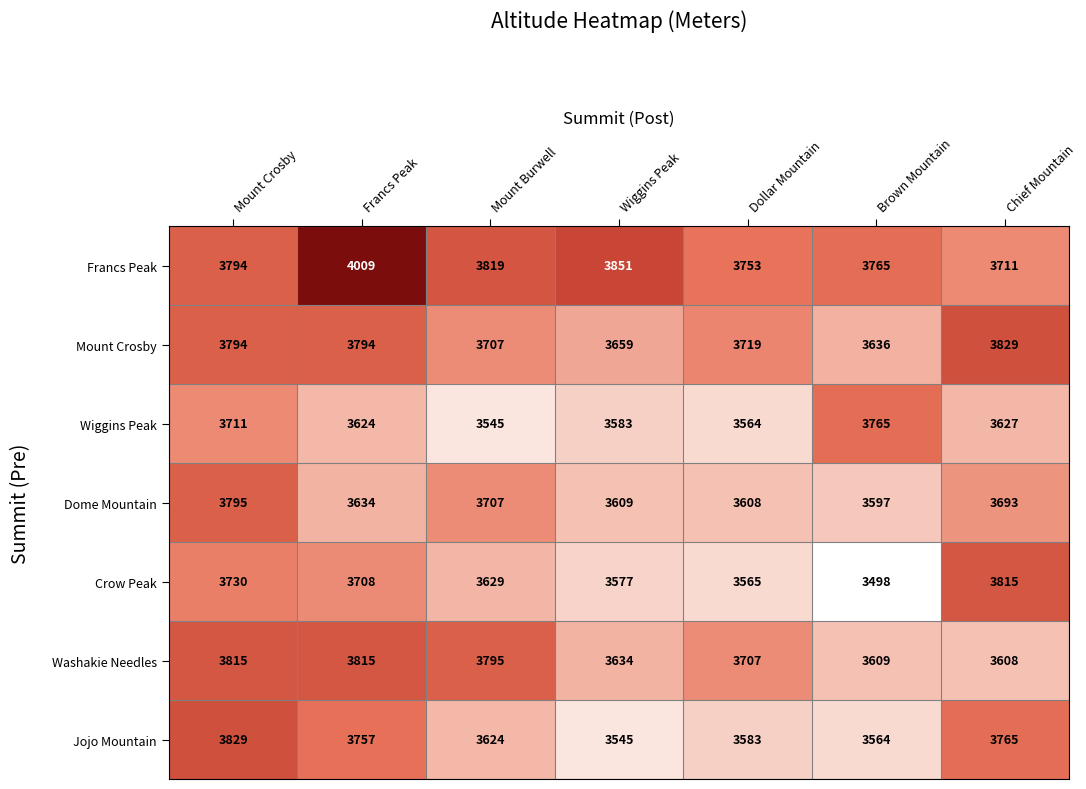

What is the maximum value shown in the chart?

4009